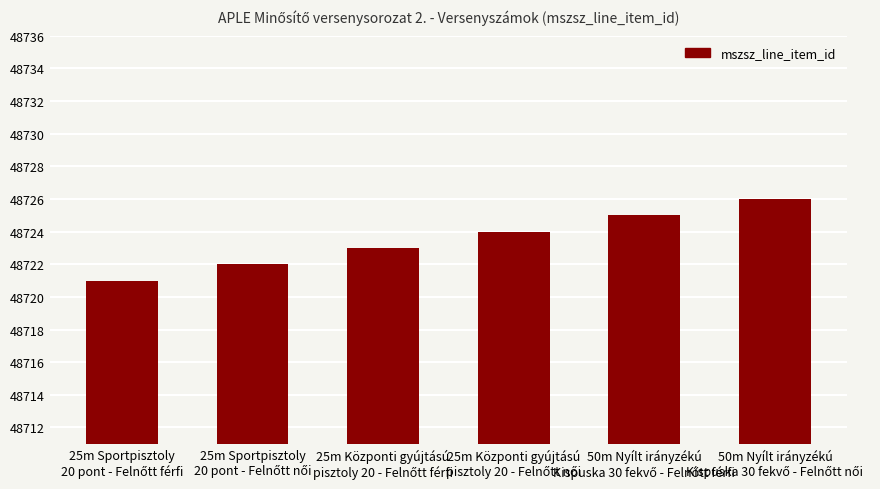

What is the maximum value shown in the chart?

48726